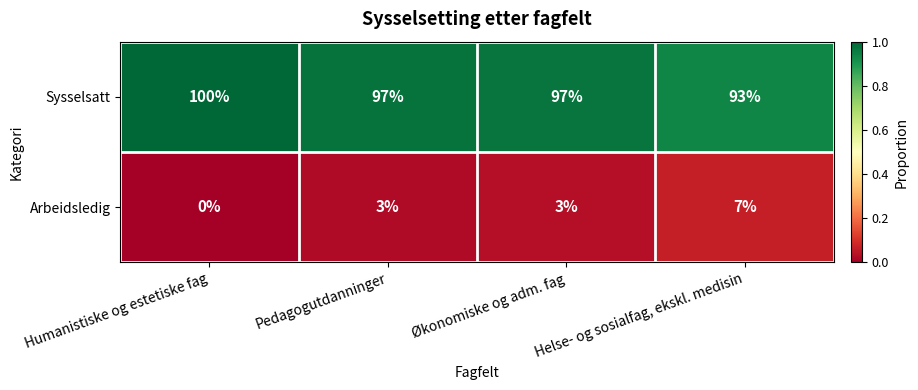

What is the difference between the highest and lowest values at Humanistiske og estetiske fag?

100